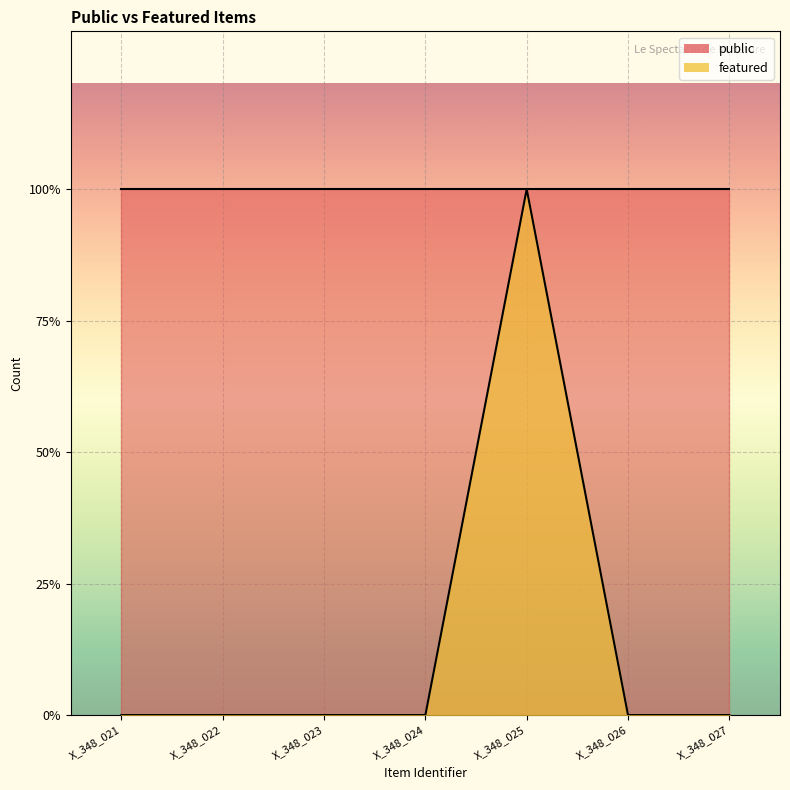

The chart shows a value of 0 at X_348_026. True or false?

True